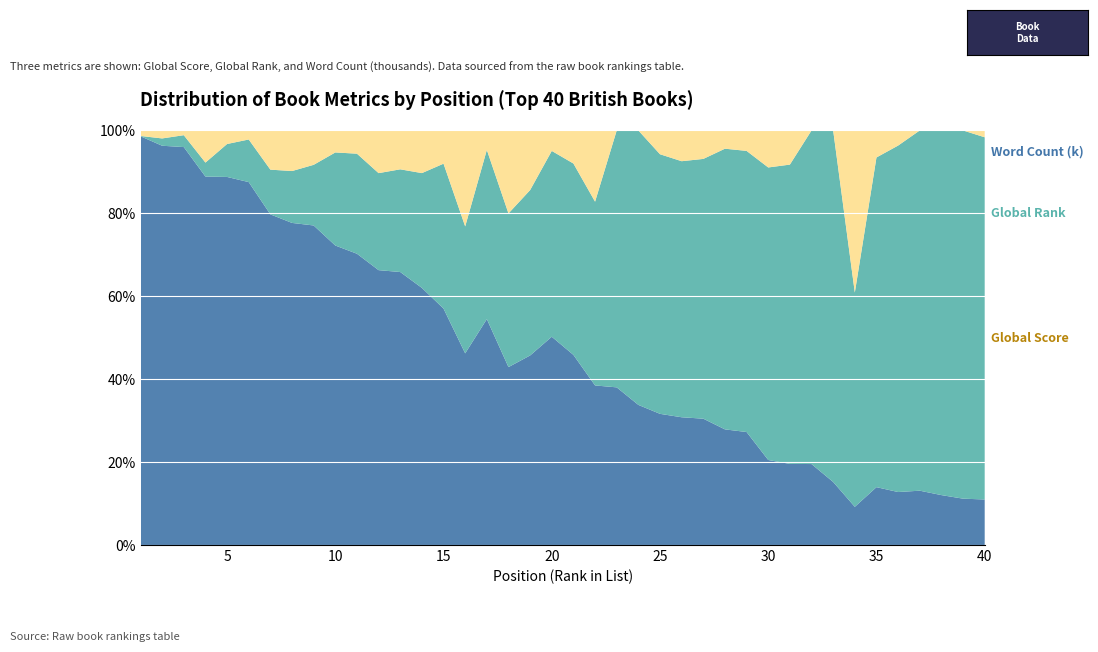

Reading left to right, extract all data points from this chart.

Global Score: 1=6603.0	2=3002.0	3=2476.0	4=2293.0	5=1698.0	6=1507.0	7=1434.0	8=1341.0	9=1259.0	10=1020.0	11=978.0	12=966.0	13=941.0	14=862.0	15=752.0	16=723.0	17=685.0	18=639.0	19=636.0	20=631.0	21=598.0	22=560.0	23=478.0	24=437.0	25=435.0	26=432.0	27=426.0	28=393.0	29=387.0	30=333.0	31=323.0	32=306.0	33=260.0	34=259.0	35=257.0	36=240.0	37=240.0	38=228.0	39=220.0	40=220.0
Global Rank: 1=5.0	2=55.0	3=74.0	4=87.0	5=152.0	6=177.0	7=194.0	8=216.0	9=239.0	10=317.0	11=336.0	12=341.0	13=354.0	14=385.0	15=461.0	16=479.0	17=513.0	18=552.0	19=555.0	20=563.0	21=602.0	22=645.0	23=779.0	24=856.0	25=861.0	26=866.0	27=876.0	28=954.0	29=963.0	30=1146.0	31=1192.0	32=1261.0	33=1450.0	34=1454.0	35=1465.0	36=1570.0	37=1592.0	38=1666.0	39=1748.0	40=1751.0
Word Count (k): 1=88.9	2=60.0	3=29.5	4=200.0	5=62.5	6=37.5	7=170.0	8=169.0	9=135.4	10=74.9	11=78.0	12=150.0	13=134.0	14=143.0	15=105.7	16=362.0	17=59.0	18=298.0	19=200.0	20=62.0	21=104.0	22=250.0	23=0.0	24=0.0	25=78.9	26=104.0	27=96.0	28=62.0	29=70.0	30=145.0	31=136.0	32=0.0	33=0.0	34=1100.0	35=120.0	36=68.5	37=0.0	38=0.0	39=0.0	40=33.0